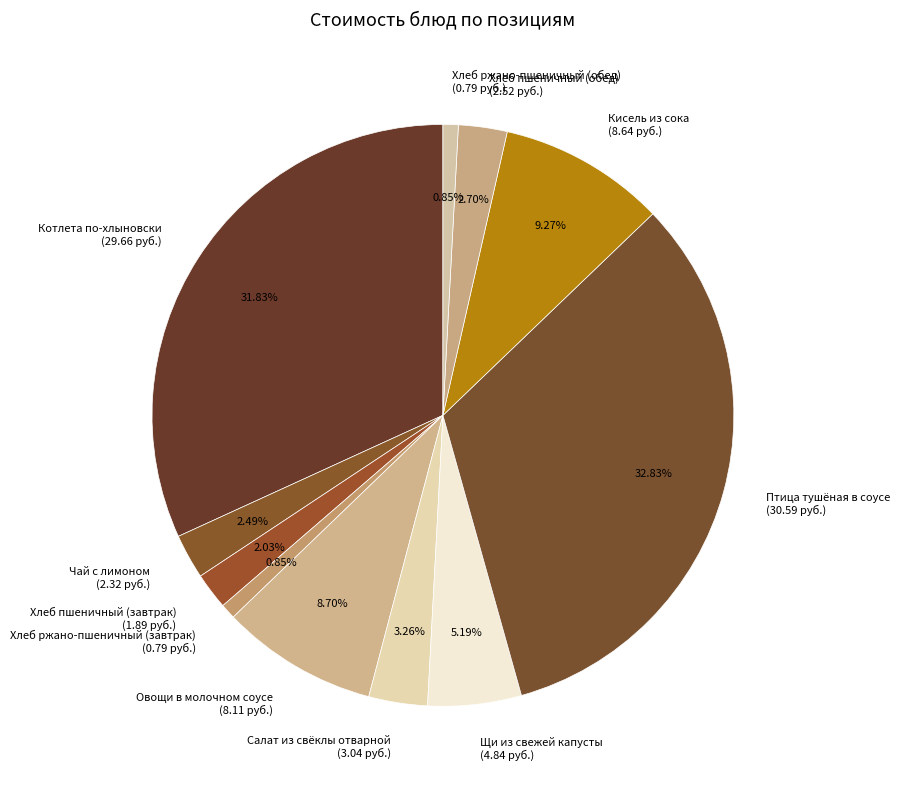

To the nearest percent, what portion does Хлеб пшеничный (обед) represent?

3%